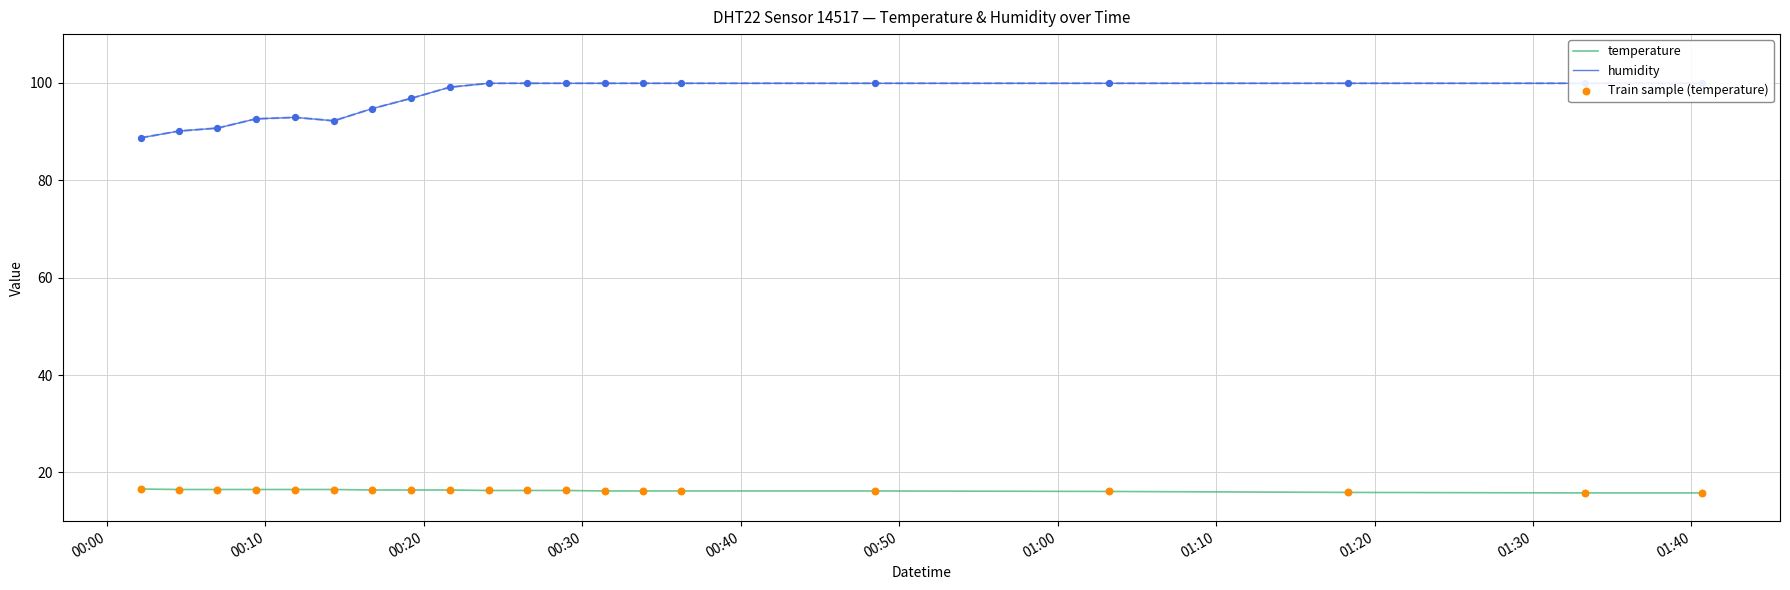

Which series has the largest total across all categories?

humidity